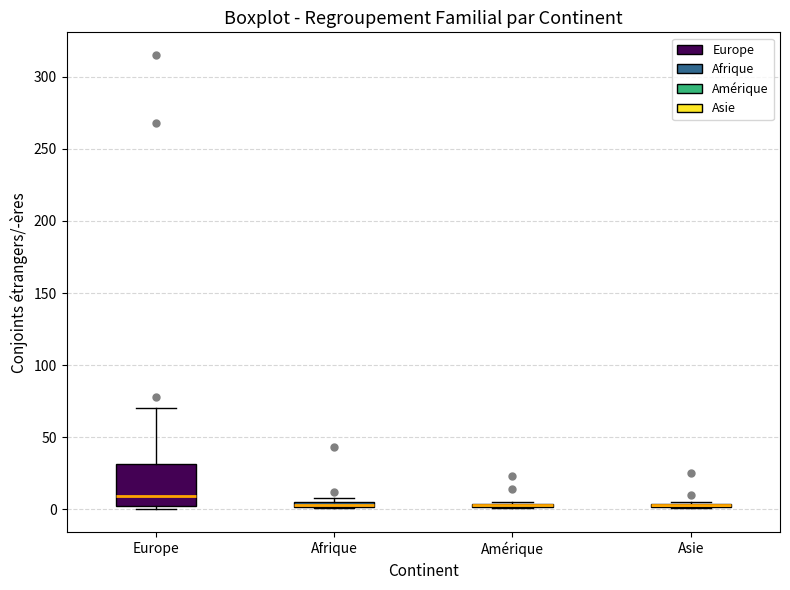

Where is the upper edge of the box for Afrique on the y-axis? The values are not printed on the chart, so give them approximately, as read against the axis.

5